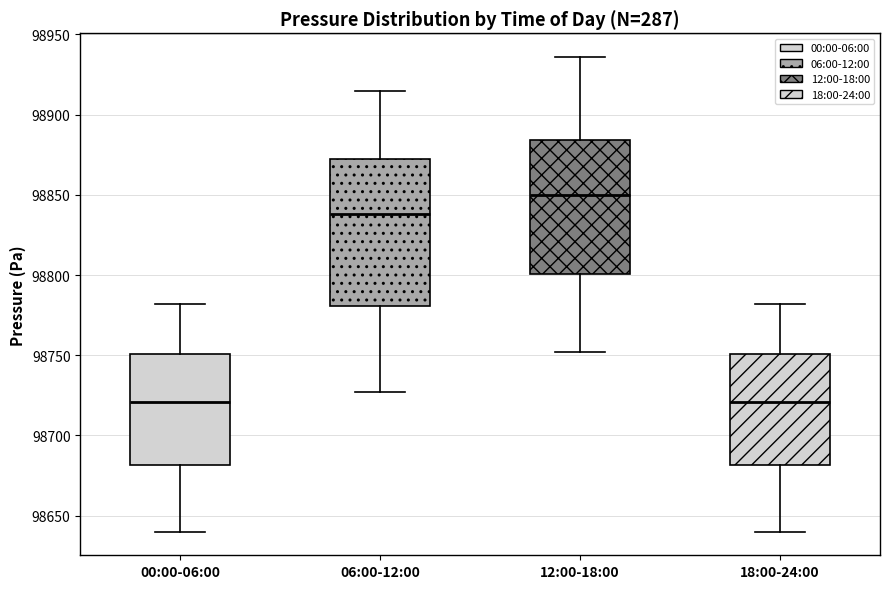

Reading left to right, transcribe this box plot: for each box, give where its median line is, the range the box spans, and where its two whiskers end, as read against the y-axis. The values are not printed on the chart, so give them approximately, as read against the axis.

00:00-06:00: median 98720, box 98680 to 98750, whiskers 98640 to 98780
06:00-12:00: median 98840, box 98780 to 98870, whiskers 98725 to 98915
12:00-18:00: median 98850, box 98800 to 98885, whiskers 98750 to 98935
18:00-24:00: median 98720, box 98680 to 98750, whiskers 98640 to 98780